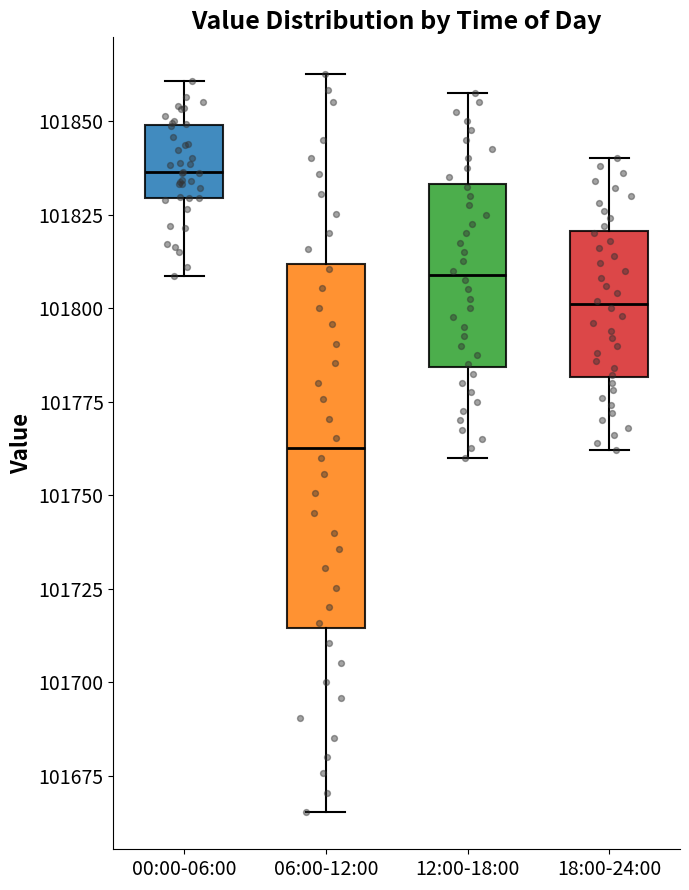

Which box has the highest median line?

00:00-06:00